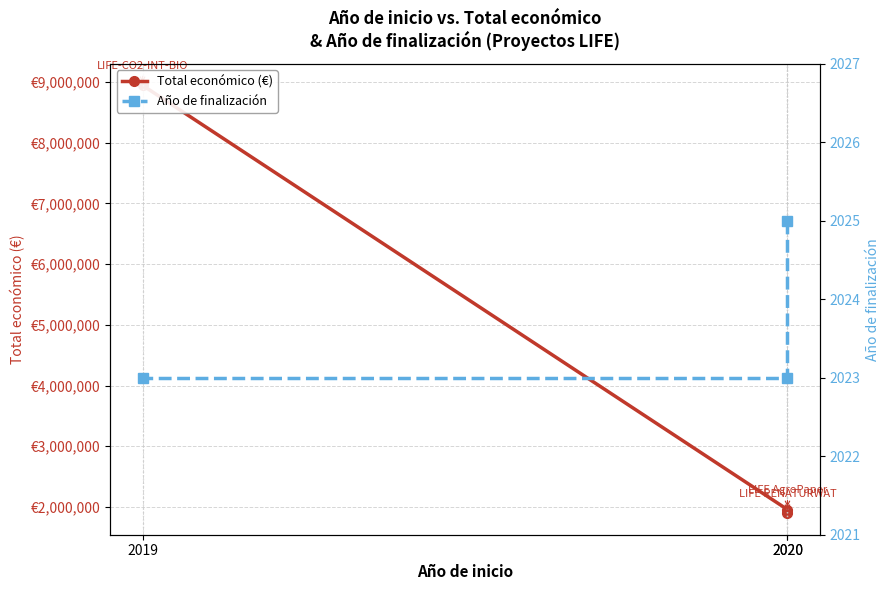

What is the average value of the Total económico (€) series?

4265057